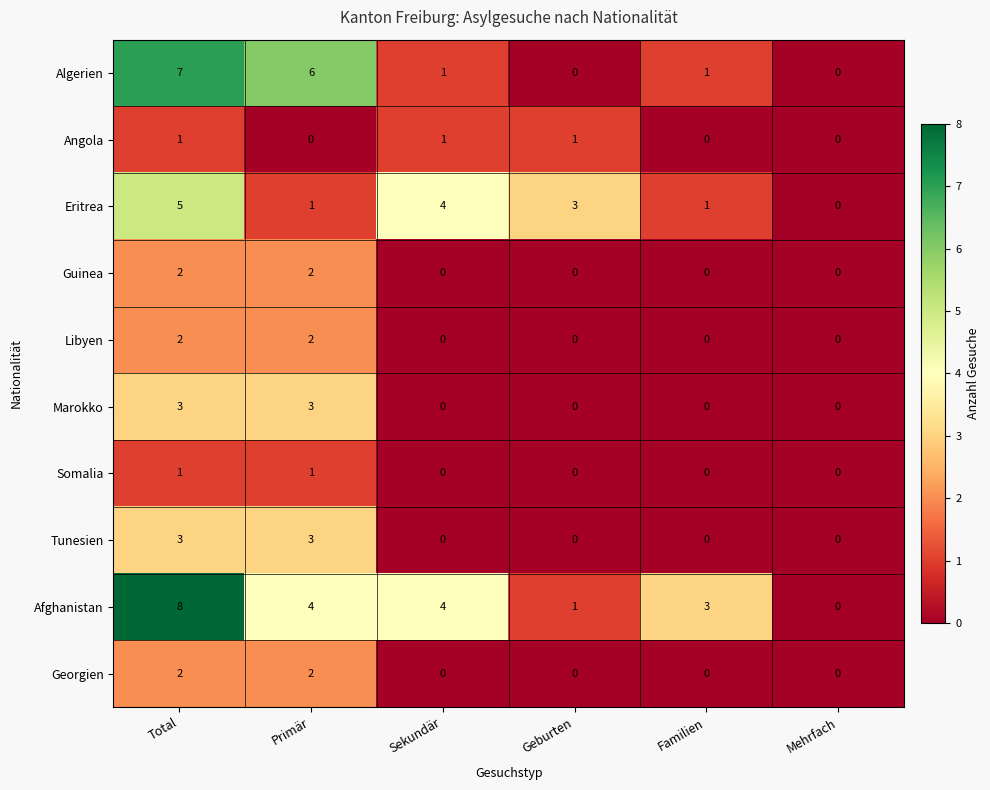

Which series has the largest total across all categories?

Afghanistan